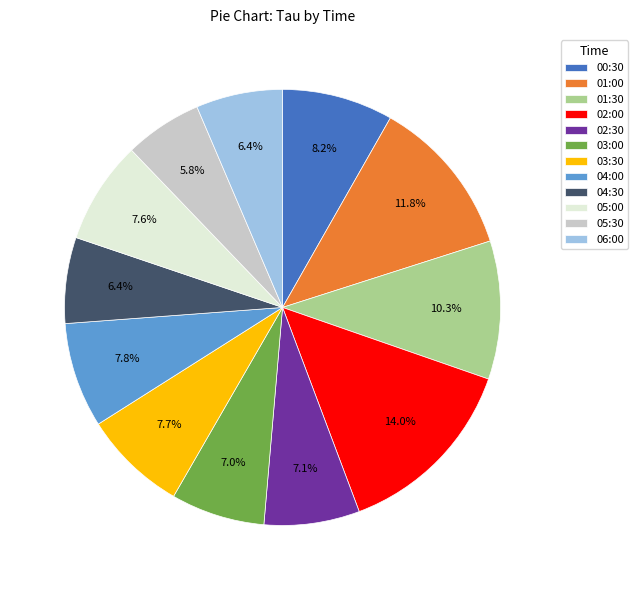

Do 04:00 and 05:30 together represent more than half of the pie?

No